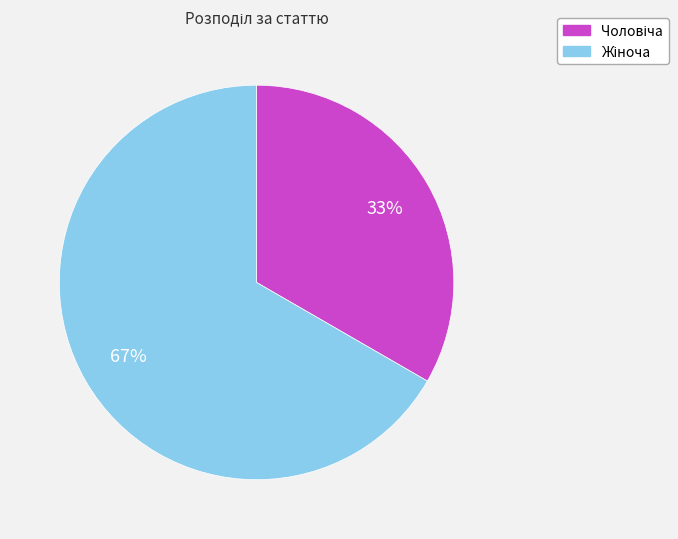

Is there any slice that represents more than half of the pie?

Yes